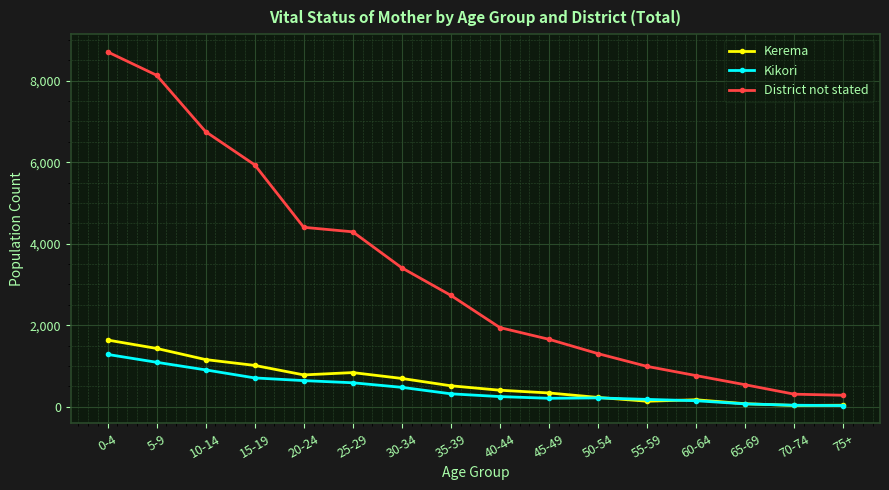

What value does the District not stated series have at 65-69?

539